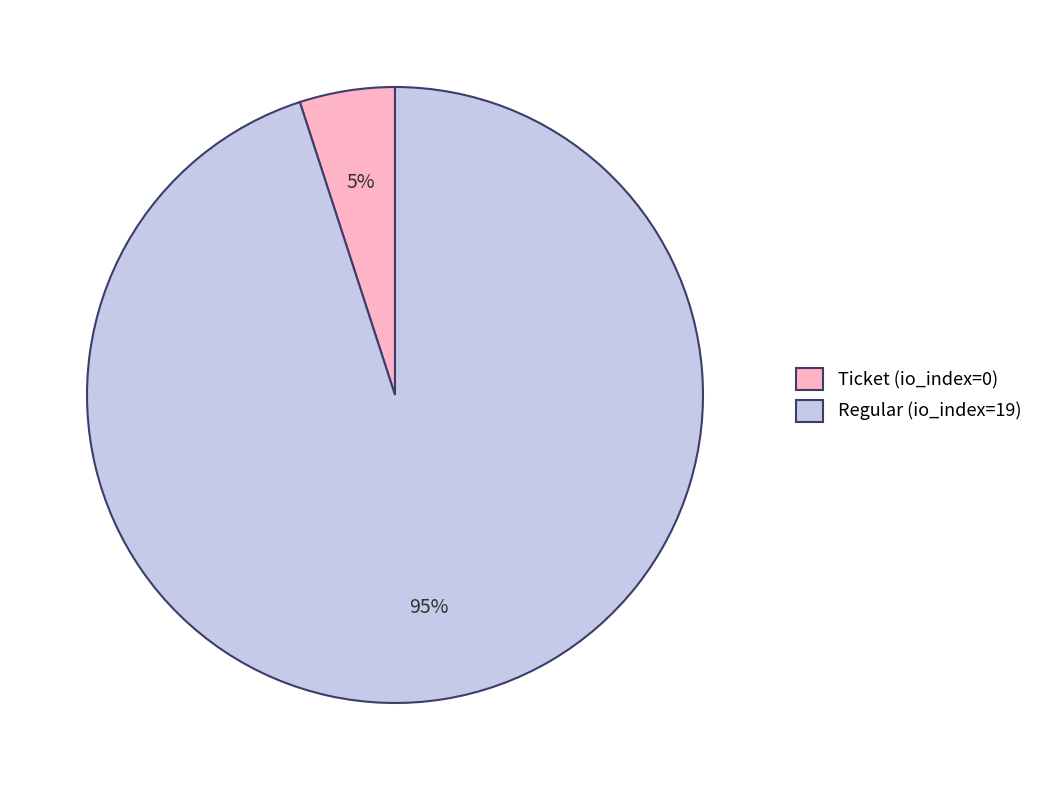

How many segments does this pie chart have?

2